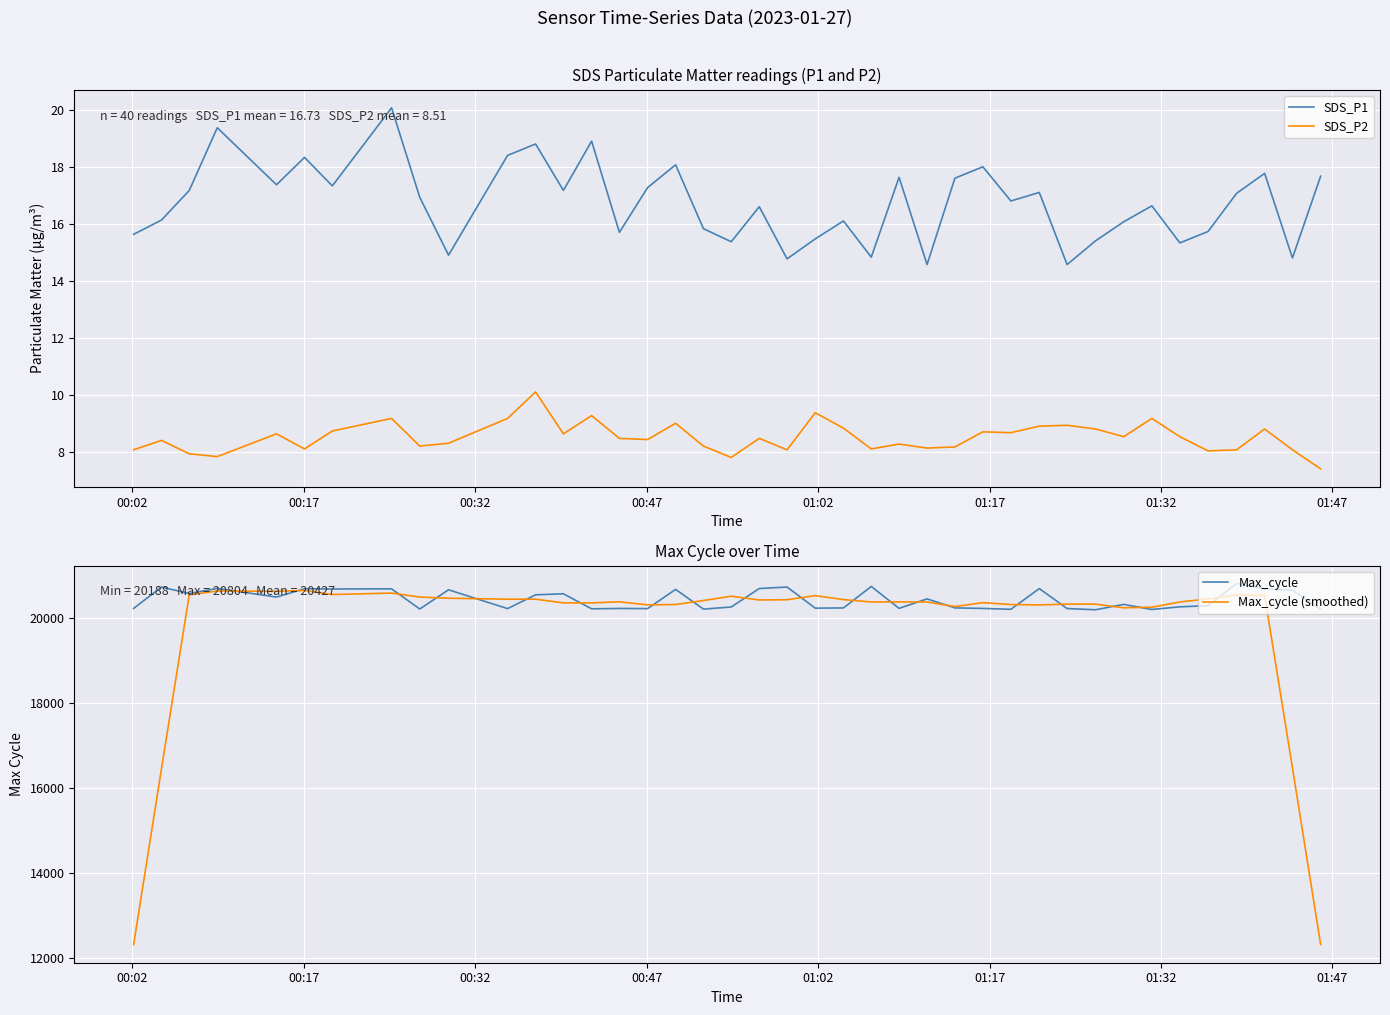

What is the lowest value of the Max_cycle series?

20188.0